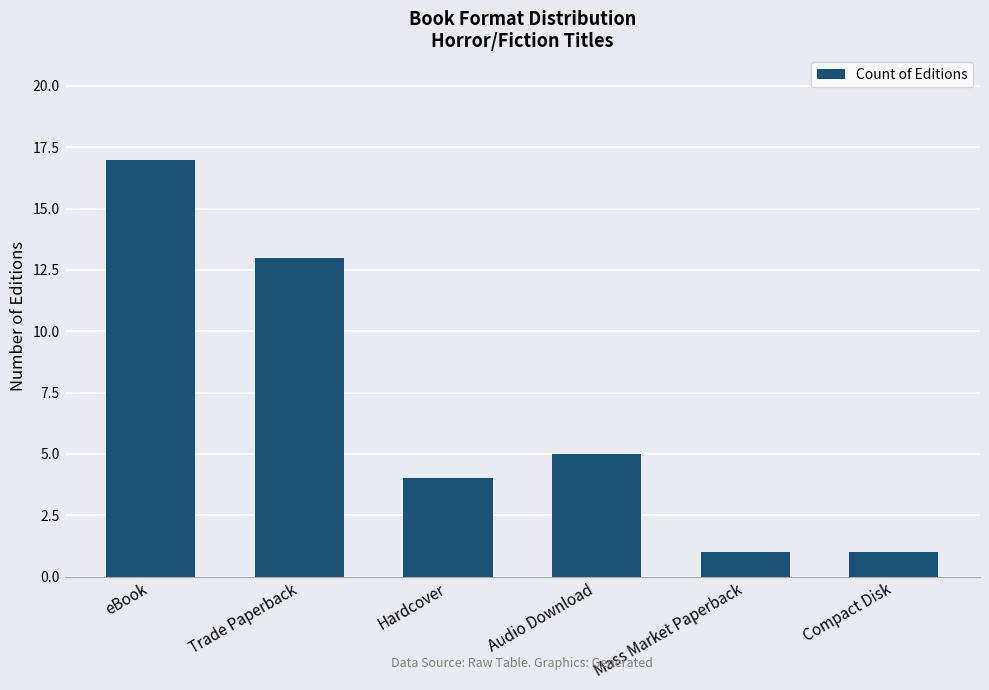

What is the label of the 6th bar from the right?

eBook